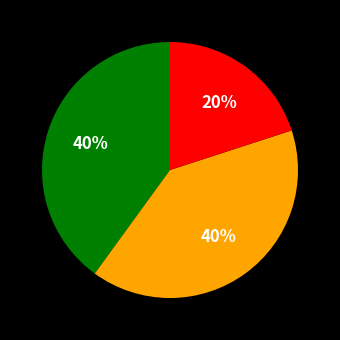

Is there any slice that represents more than half of the pie?

No